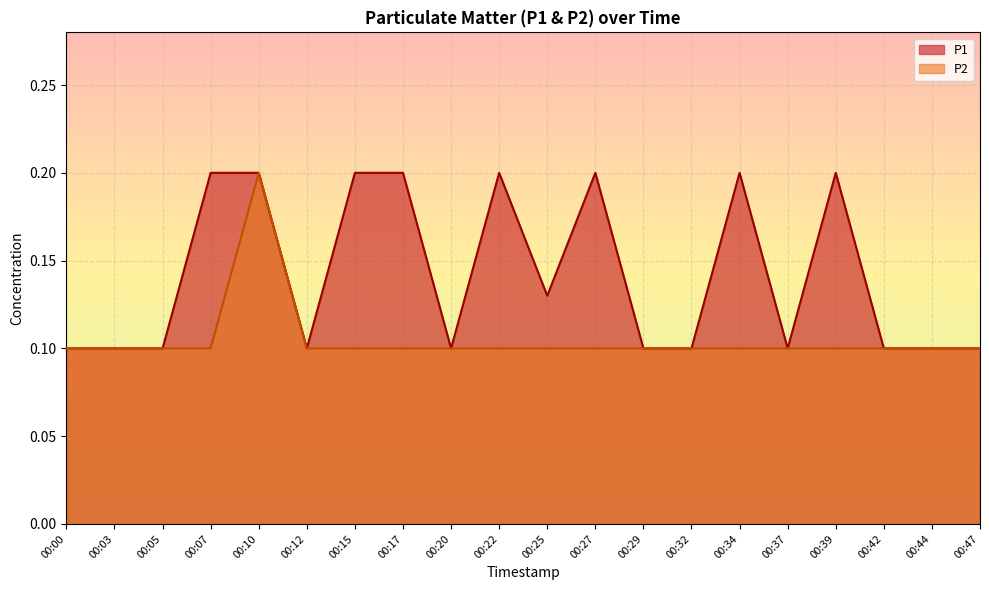

At how many categories does at least one series exceed 0?

20